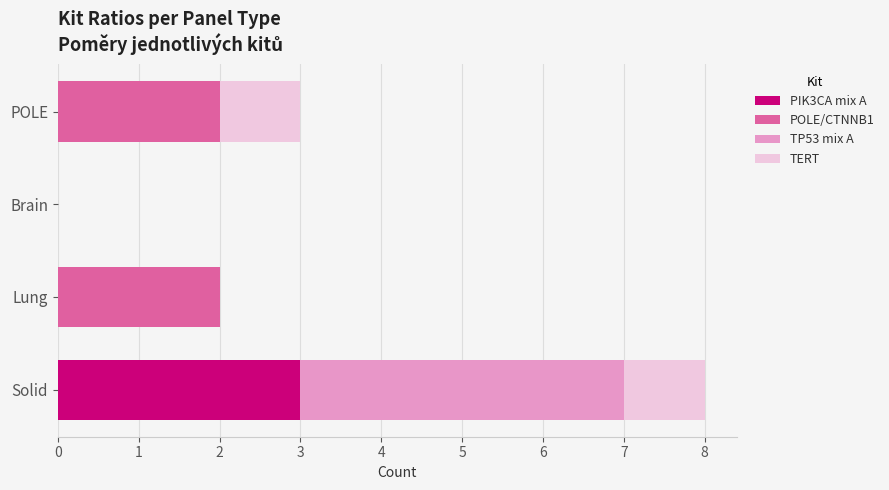

The PIK3CA mix A series shows 2 at Solid. True or false?

False